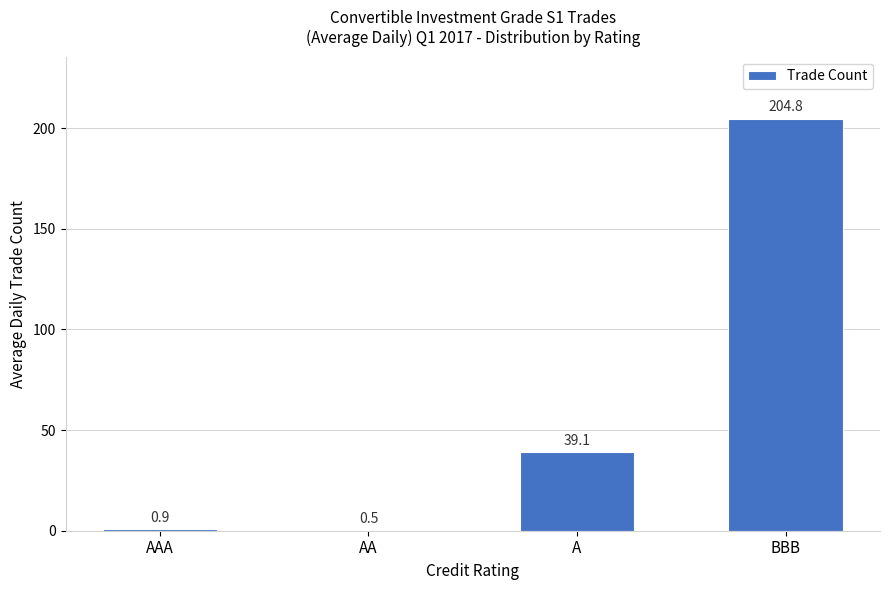

Reading left to right, what are all the values shown in this chart?

AAA=0.9	AA=0.5	A=39.1	BBB=204.8